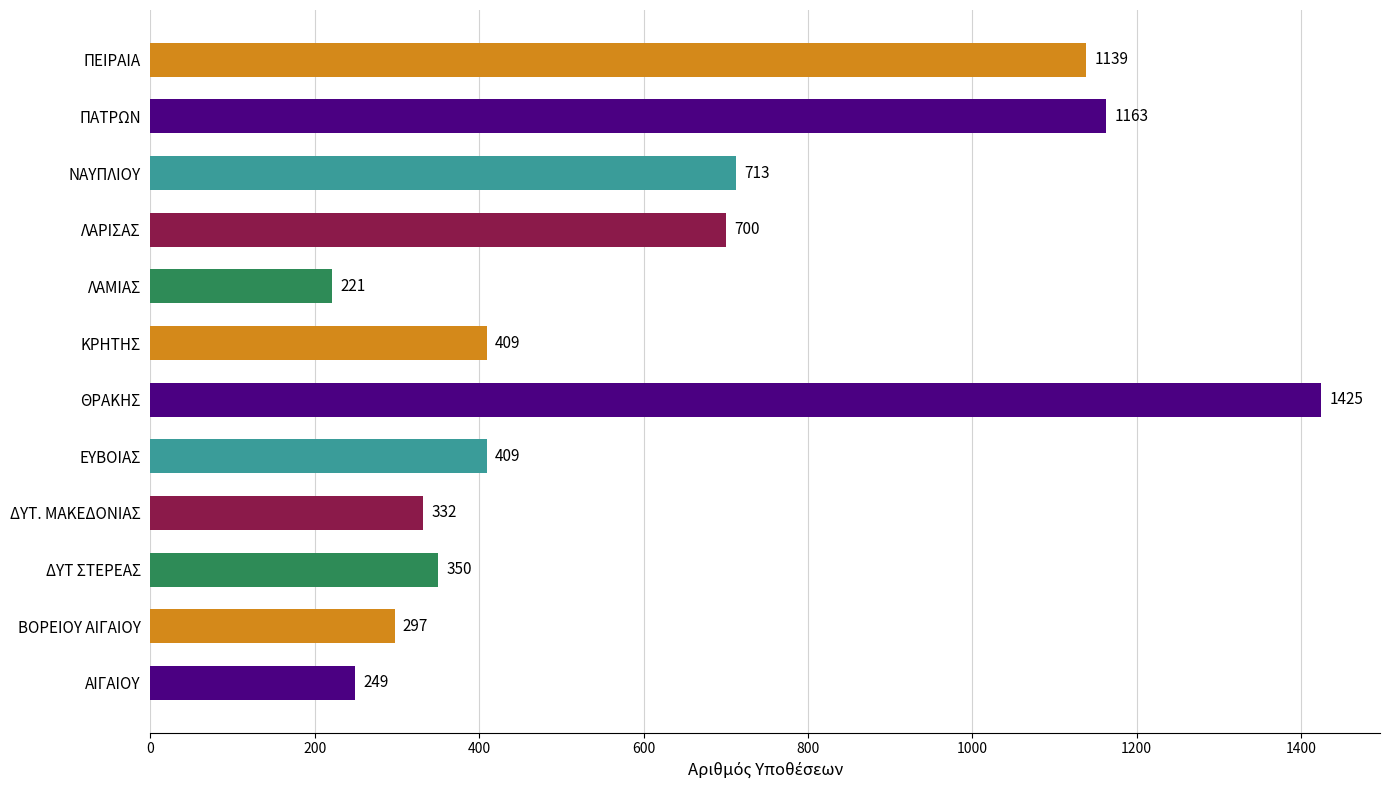

How many categories are shown in the chart?

12